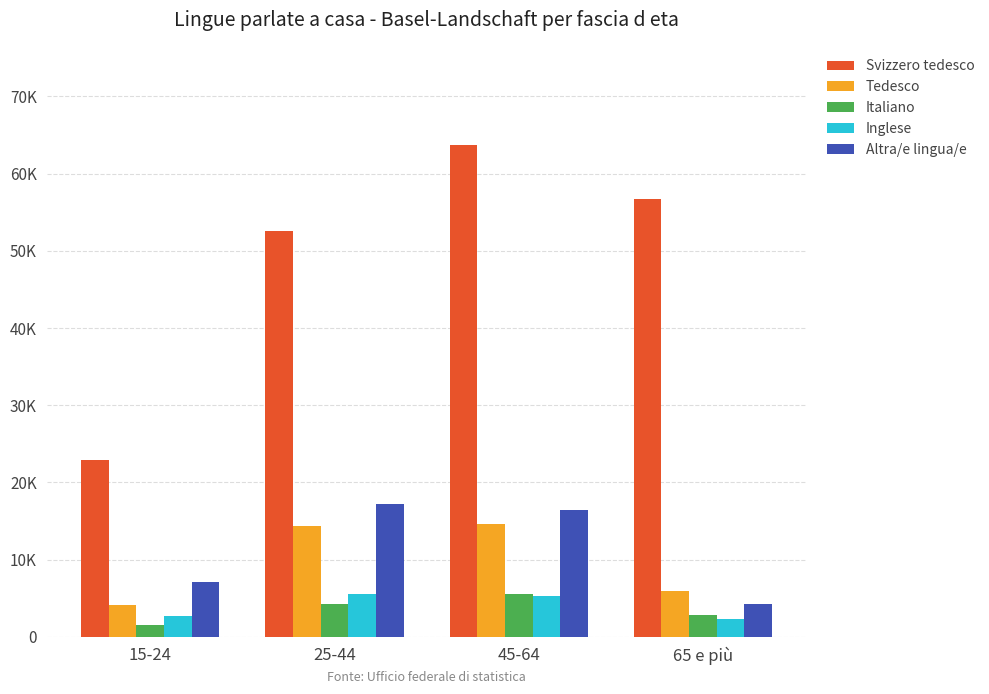

What is the value of the Svizzero tedesco bar at the 4th from the left?

56753